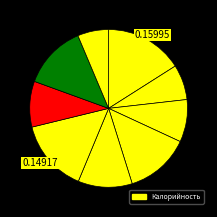

How many segments does this pie chart have?

9